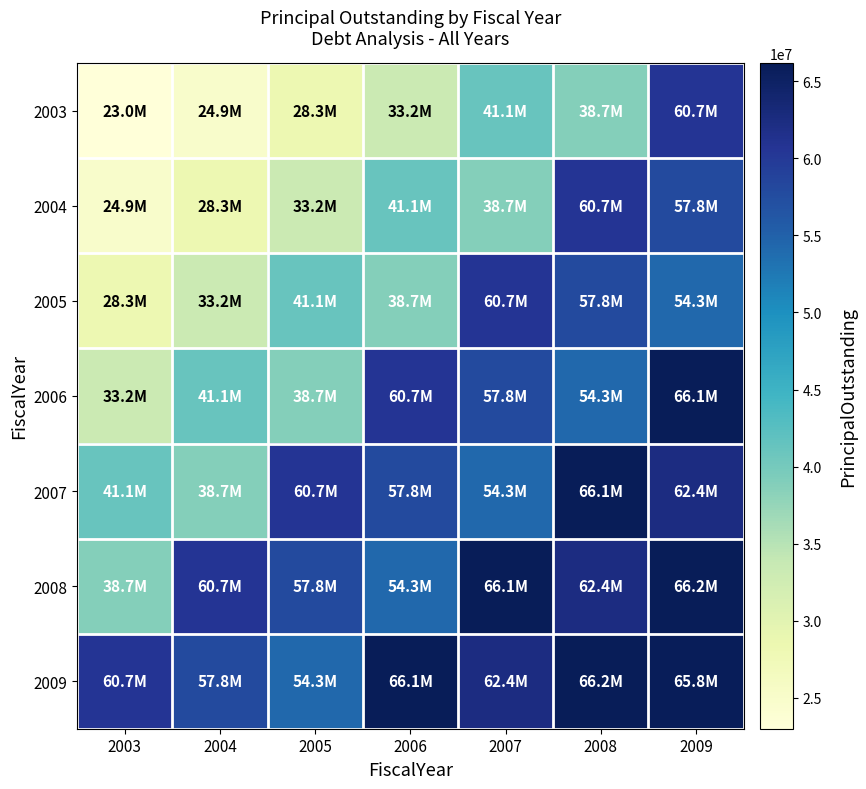

Reading left to right, list all the values displayed in this chart.

2003: 2003=22995000	2004=24850000	2005=28260000	2006=33175000	2007=41060000	2008=38690000	2009=60715000
2004: 2003=24850000	2004=28260000	2005=33175000	2006=41060000	2007=38690000	2008=60715000	2009=57750000
2005: 2003=28260000	2004=33175000	2005=41060000	2006=38690000	2007=60715000	2008=57750000	2009=54255000
2006: 2003=33175000	2004=41060000	2005=38690000	2006=60715000	2007=57750000	2008=54255000	2009=66085000
2007: 2003=41060000	2004=38690000	2005=60715000	2006=57750000	2007=54255000	2008=66085000	2009=62375000
2008: 2003=38690000	2004=60715000	2005=57750000	2006=54255000	2007=66085000	2008=62375000	2009=66165000
2009: 2003=60715000	2004=57750000	2005=54255000	2006=66085000	2007=62375000	2008=66165000	2009=65840000